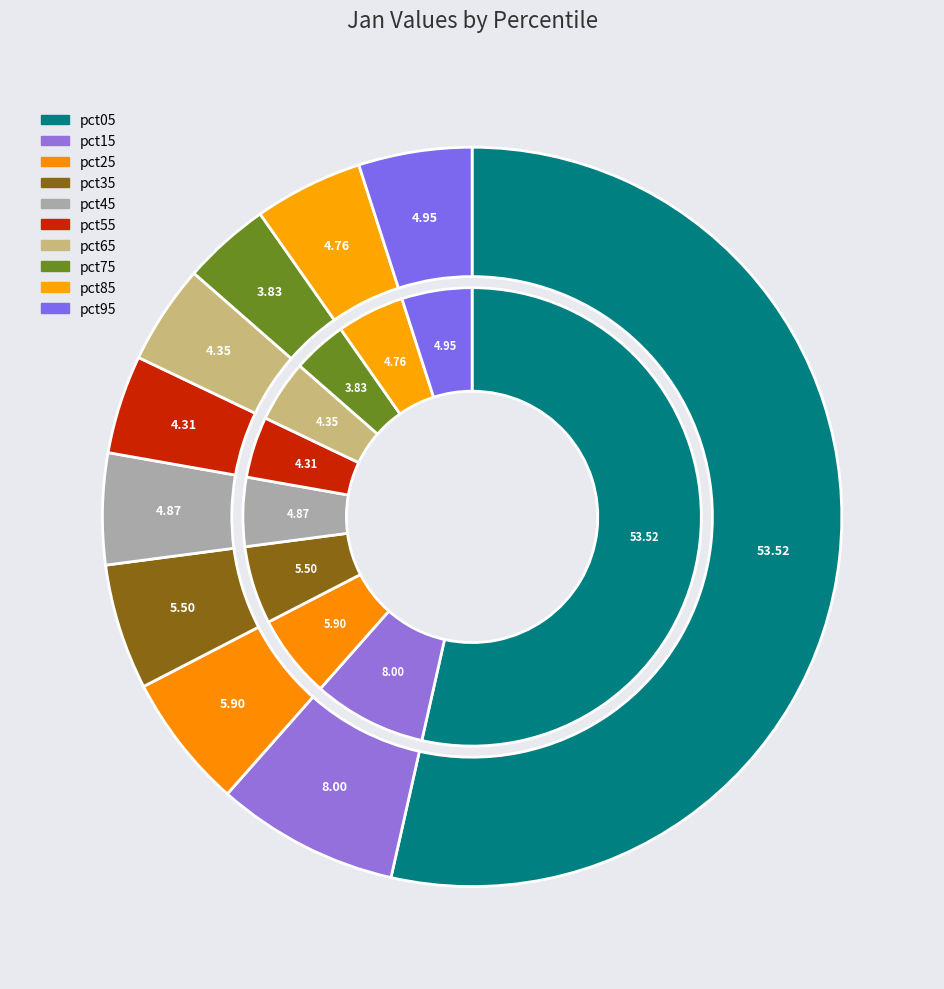

Is the sum of pct95 and pct65 greater than half?

No